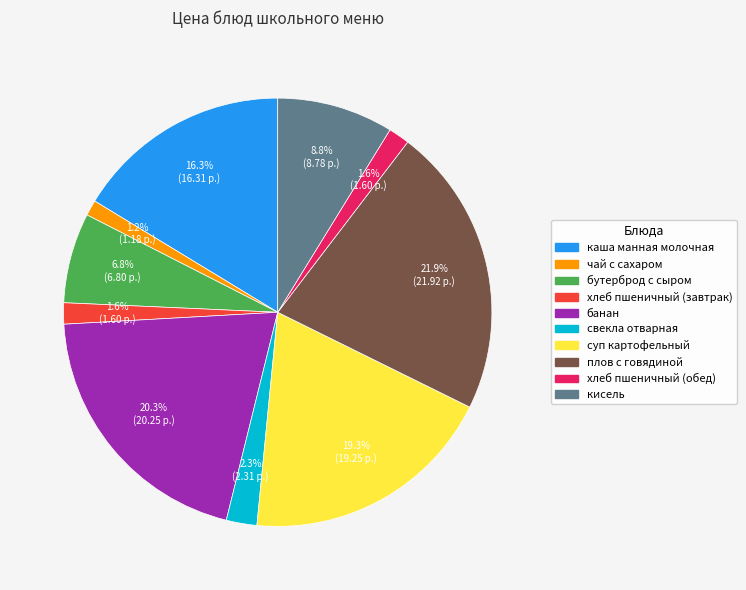

To the nearest percent, what is the difference between the largest and smallest slice percentages?

21%